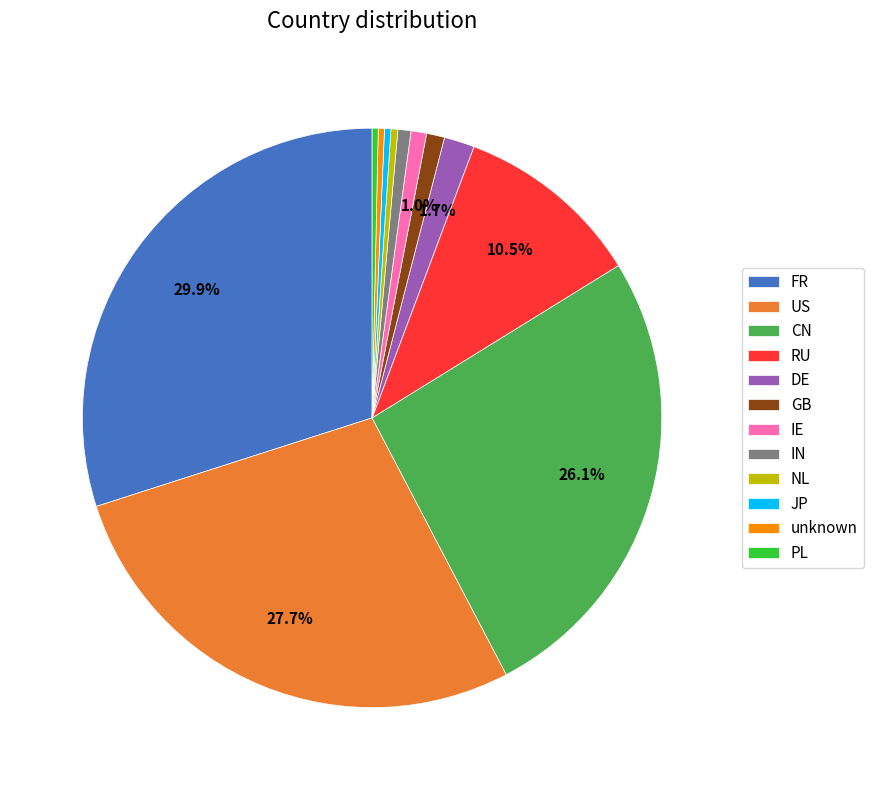

Which has a higher value, JP or FR?

FR